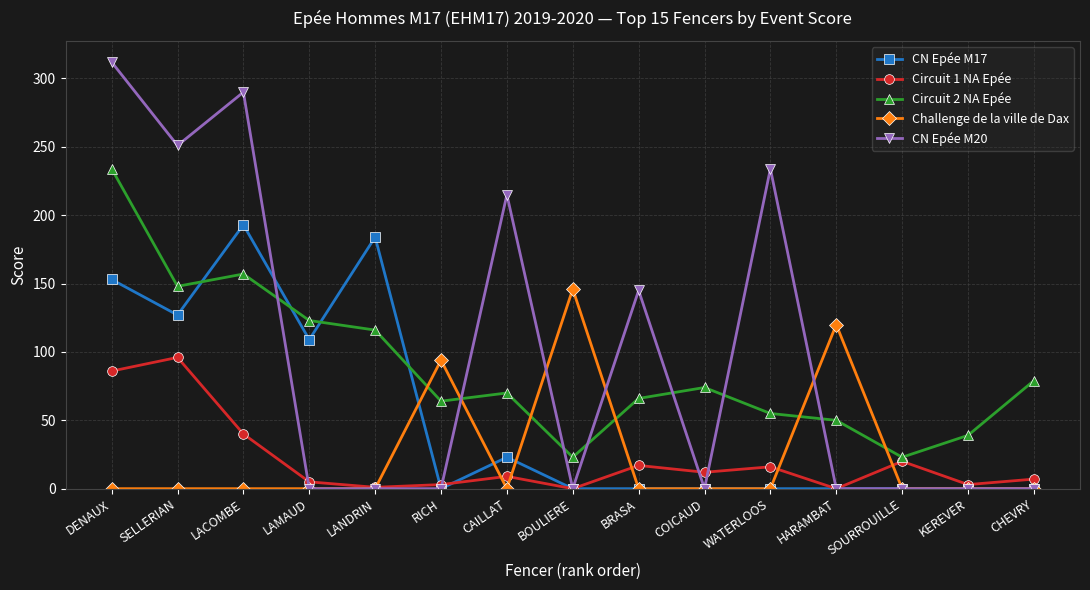

Where is CN Epée M17 nearest to the value 96?

LAMAUD